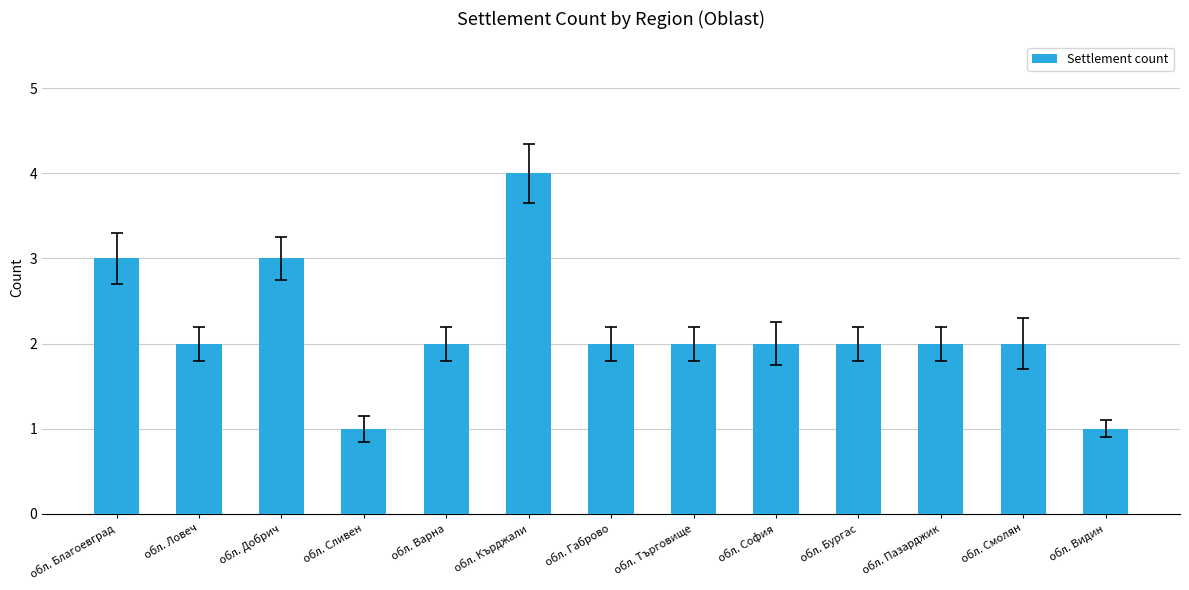

The chart shows a value of 1 at обл. София. True or false?

False